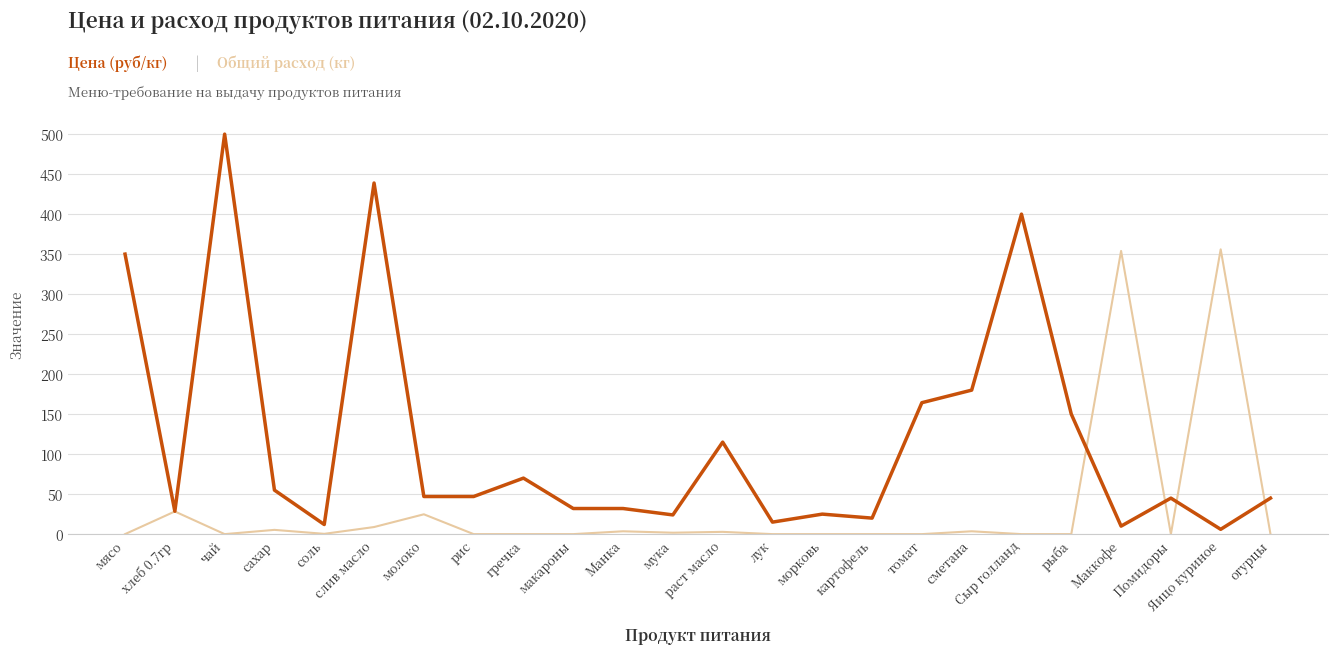

What is the spread (max minus min) of values at Помидоры?

45.0